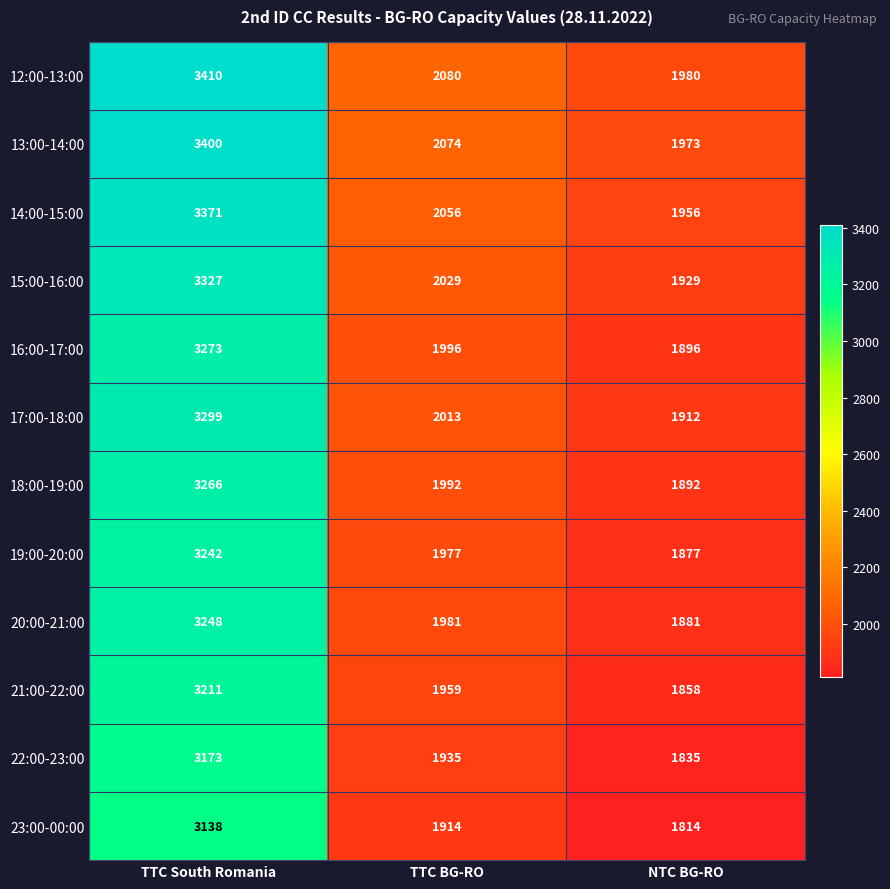

True or false: 20:00-21:00 has a value of 1981 at TTC BG-RO.

True